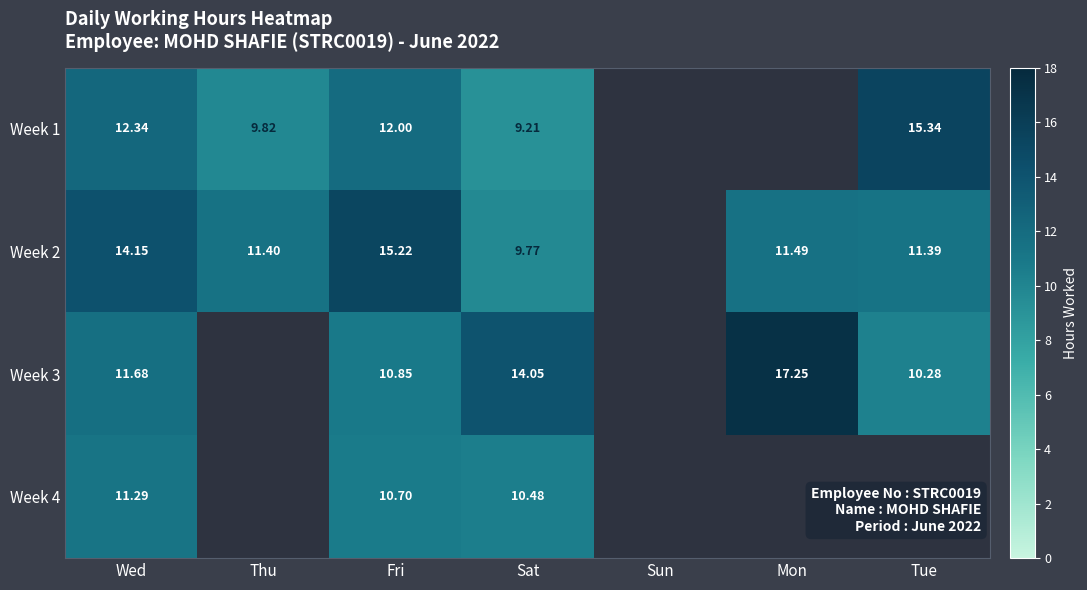

How many series are shown in this chart?

4